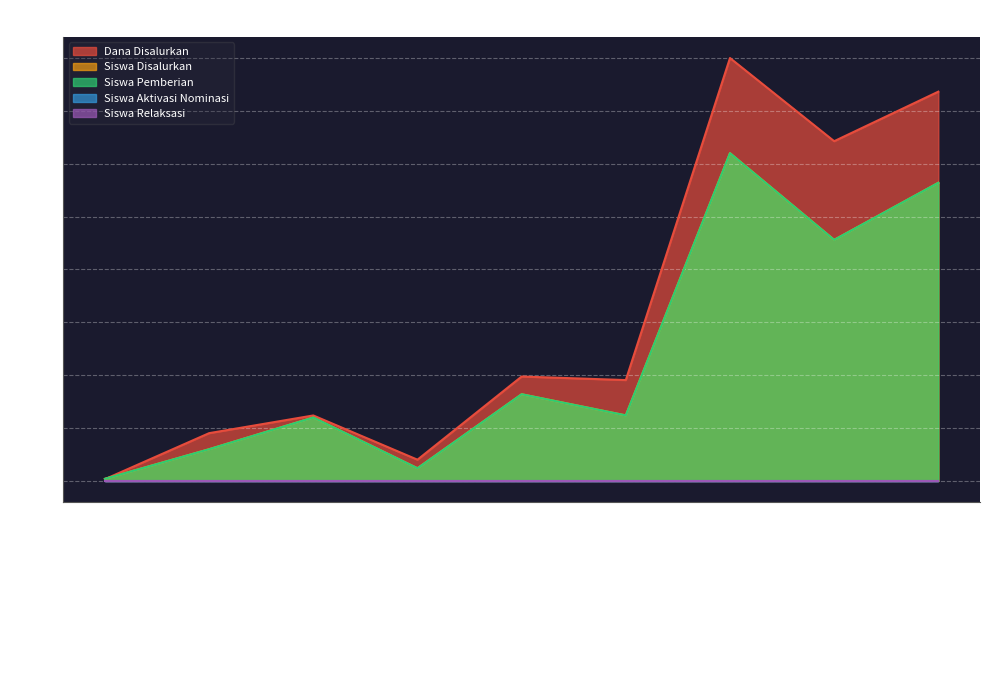

Between SMP NEGERI 21 AMBON and SMP NEGERI 7 AMBON, which series saw the biggest shift?

Siswa Disalurkan